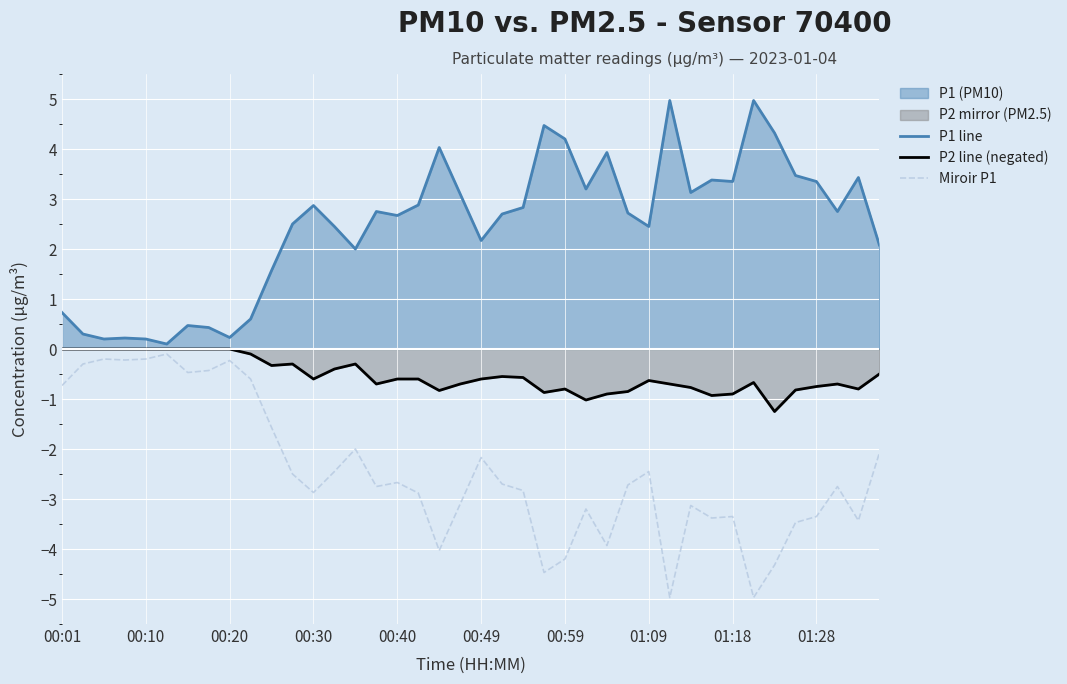

Between 11 and 15, which series saw the biggest shift?

P2 line (negated)